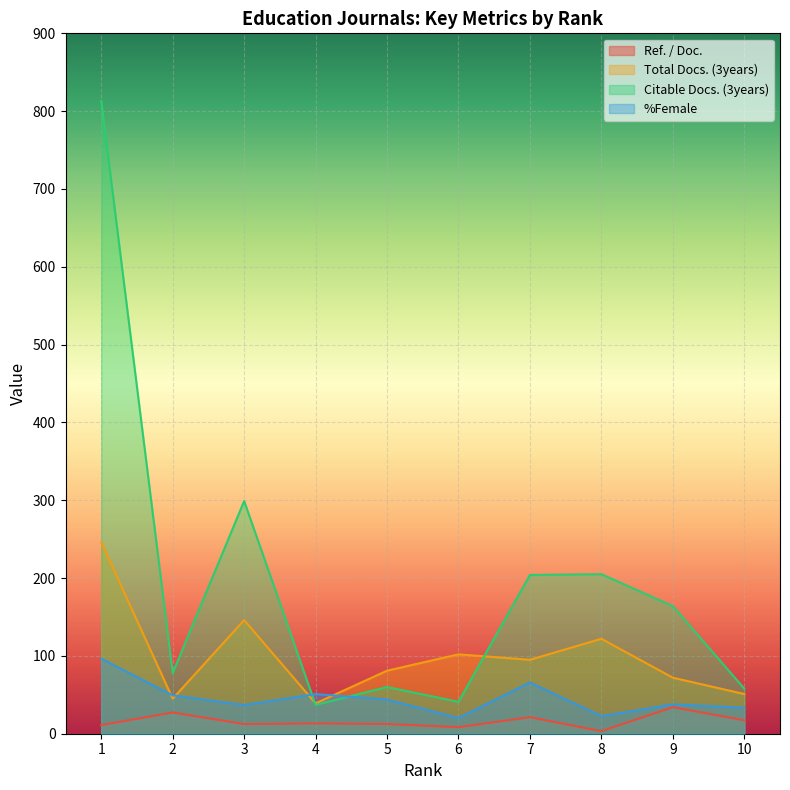

Count the number of data series in this chart.

4